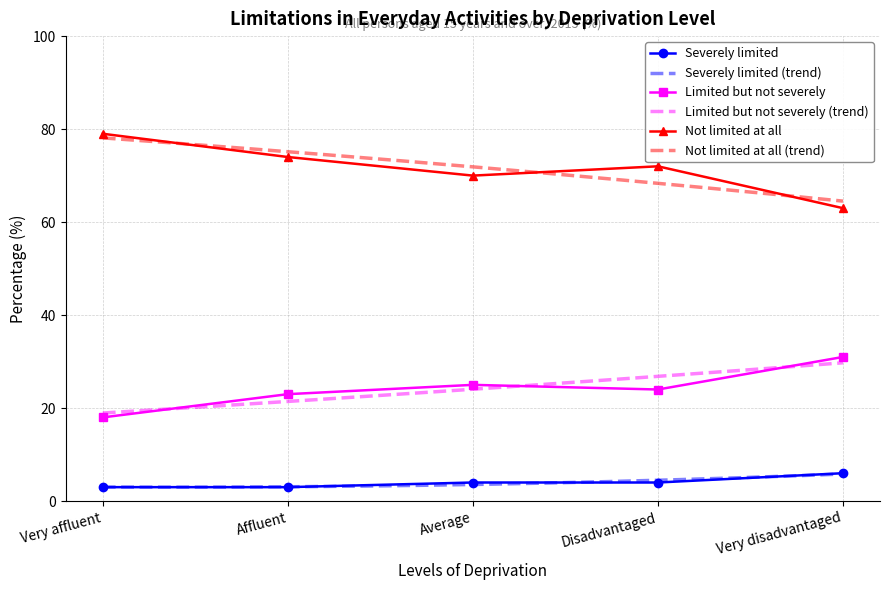

At which category is the sum across all series the highest?

Very affluent